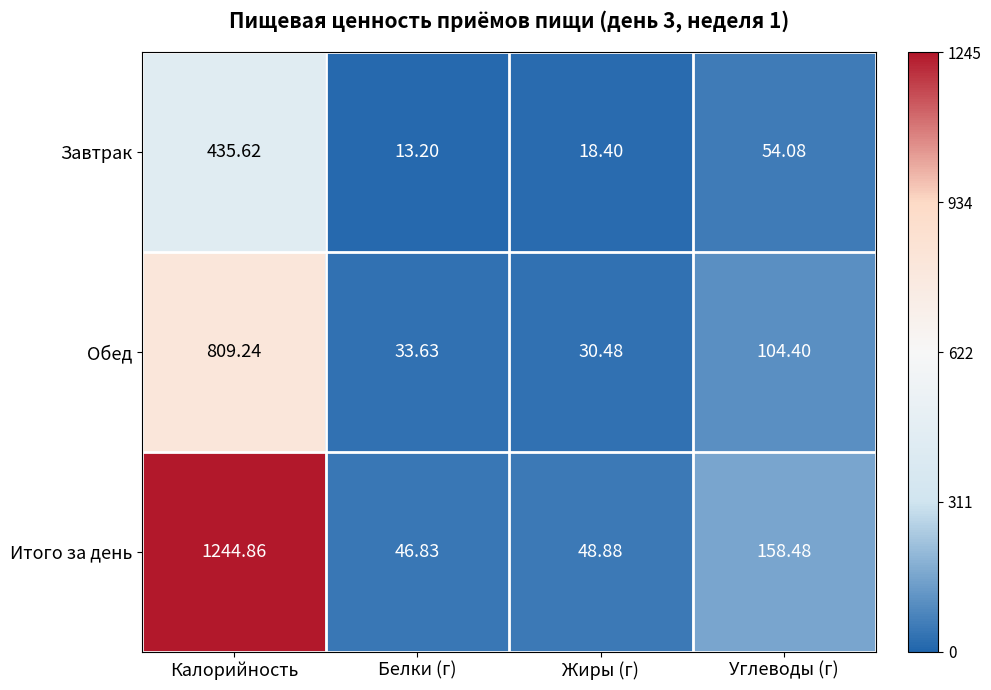

At Калорийность, list the series in order from smallest to largest.

Завтрак, Обед, Итого за день